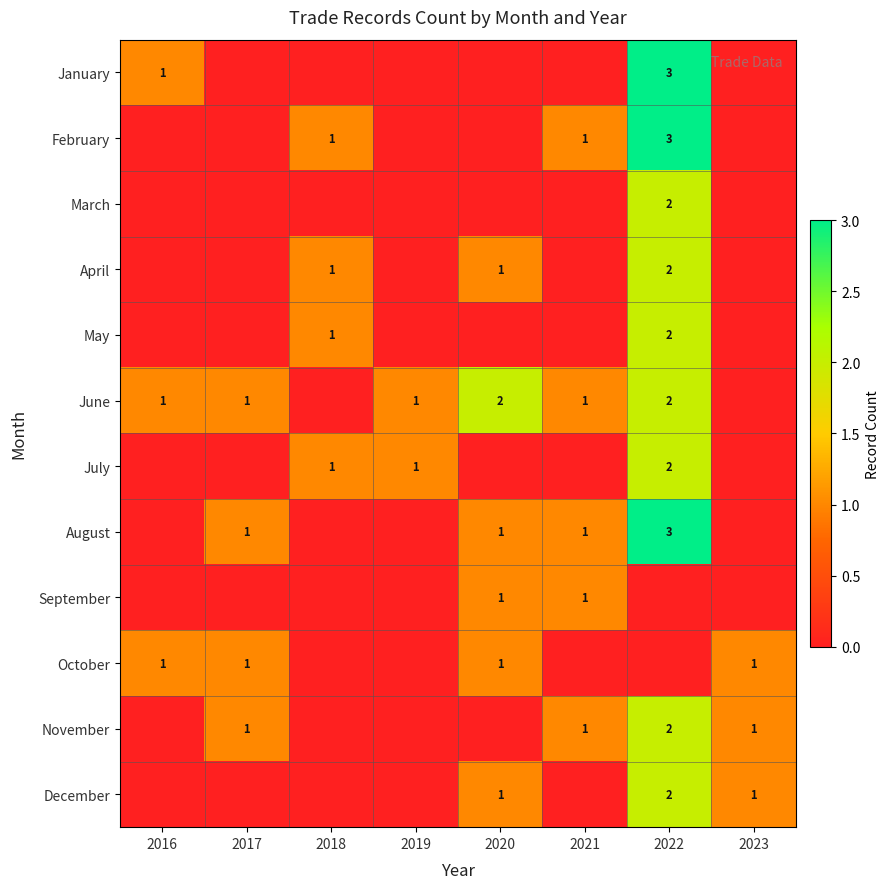

True or false: February has a value of 1 at 2018.

True